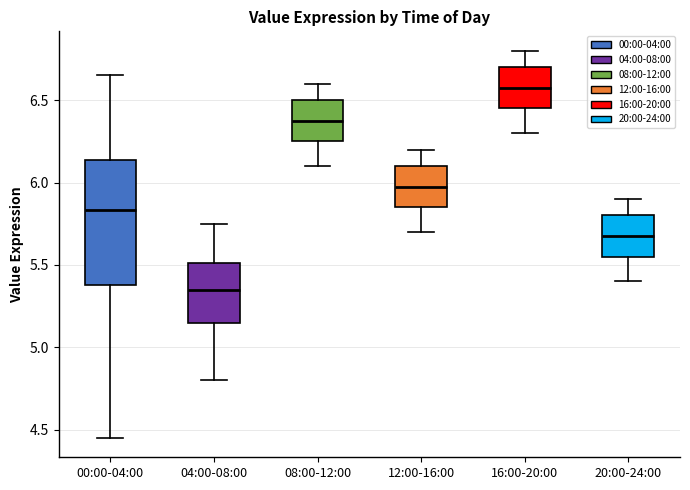

Where does the median line of the box for 20:00-24:00 sit on the y-axis? The values are not printed on the chart, so give them approximately, as read against the axis.

5.70